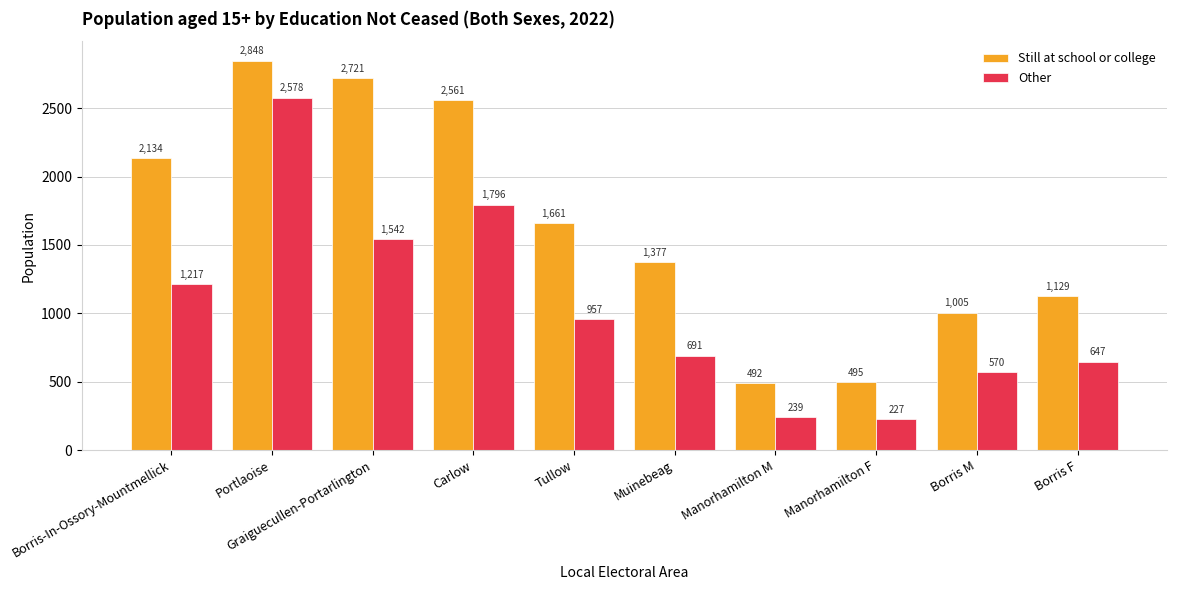

Rank the series by their maximum value, from highest to lowest.

Still at school or college, Other